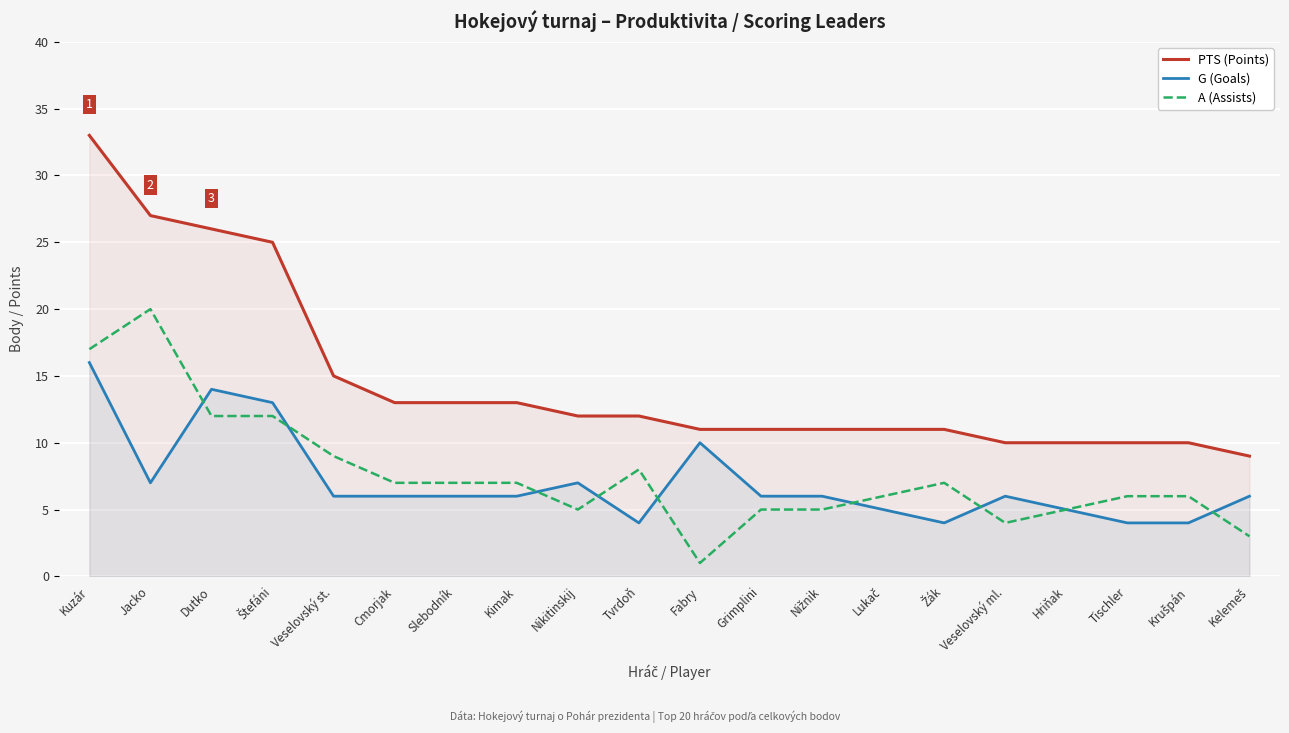

What value does the G (Goals) series have at Cmorjak?

6